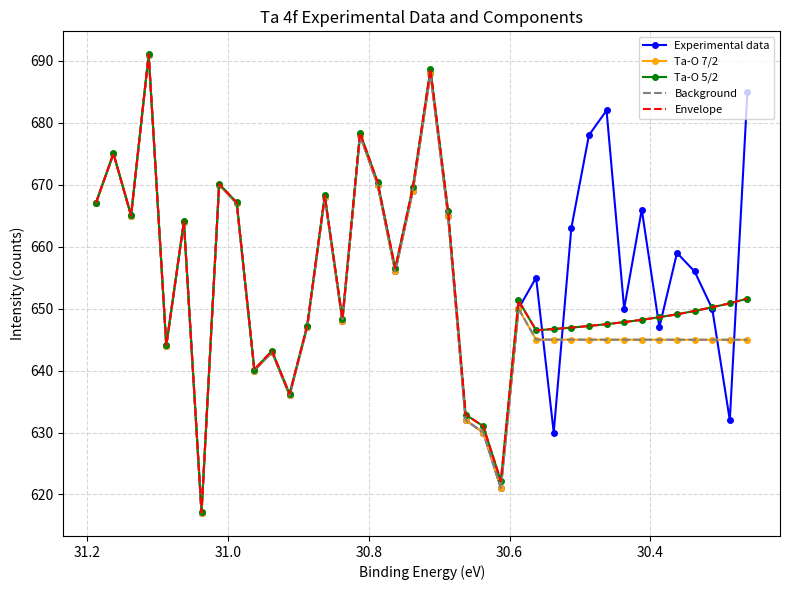

True or false: Ta-O 5/2 and Envelope intersect in this chart.

False